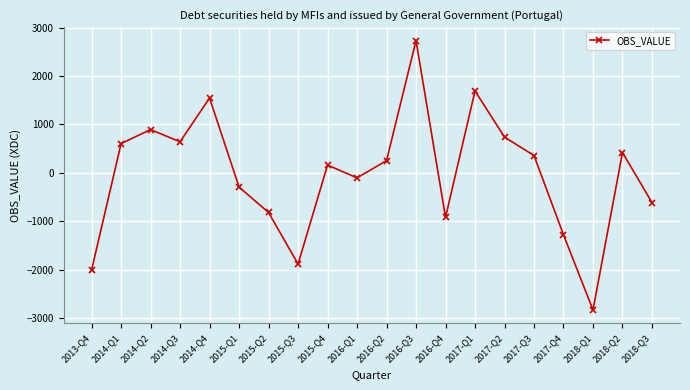

At which label is the value closest to -48?

2016-Q1